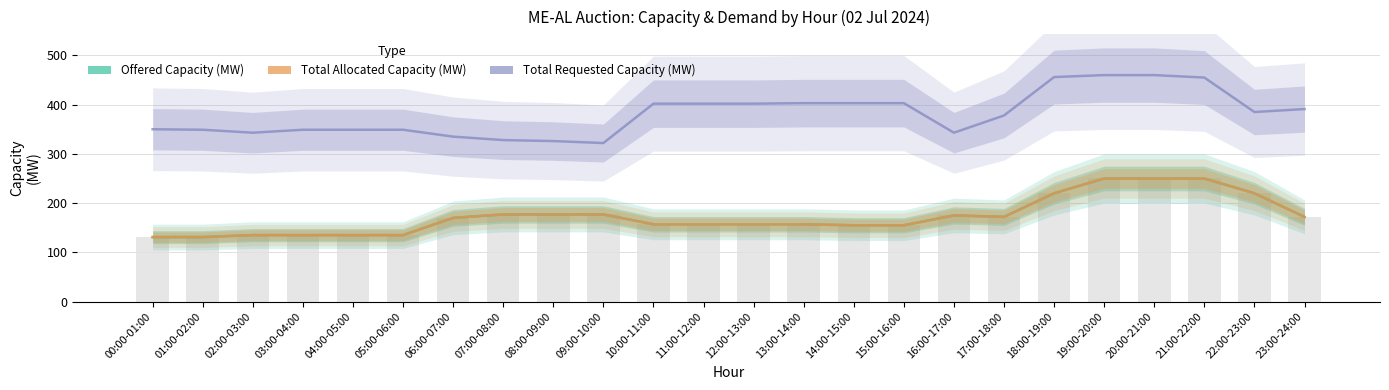

Does the chart contain stacked bars?

No